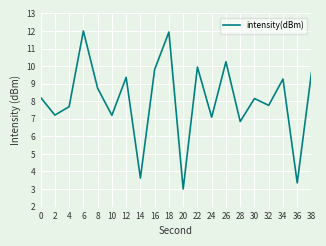

What is the average value?

8.1